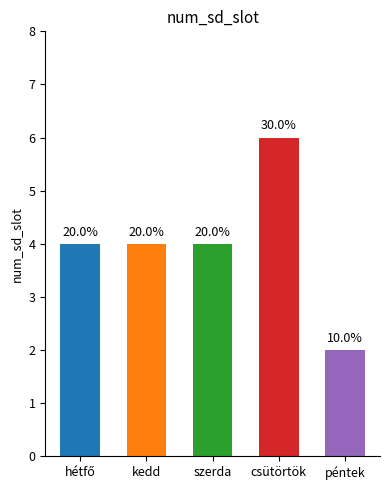

How many bars are there in total?

5